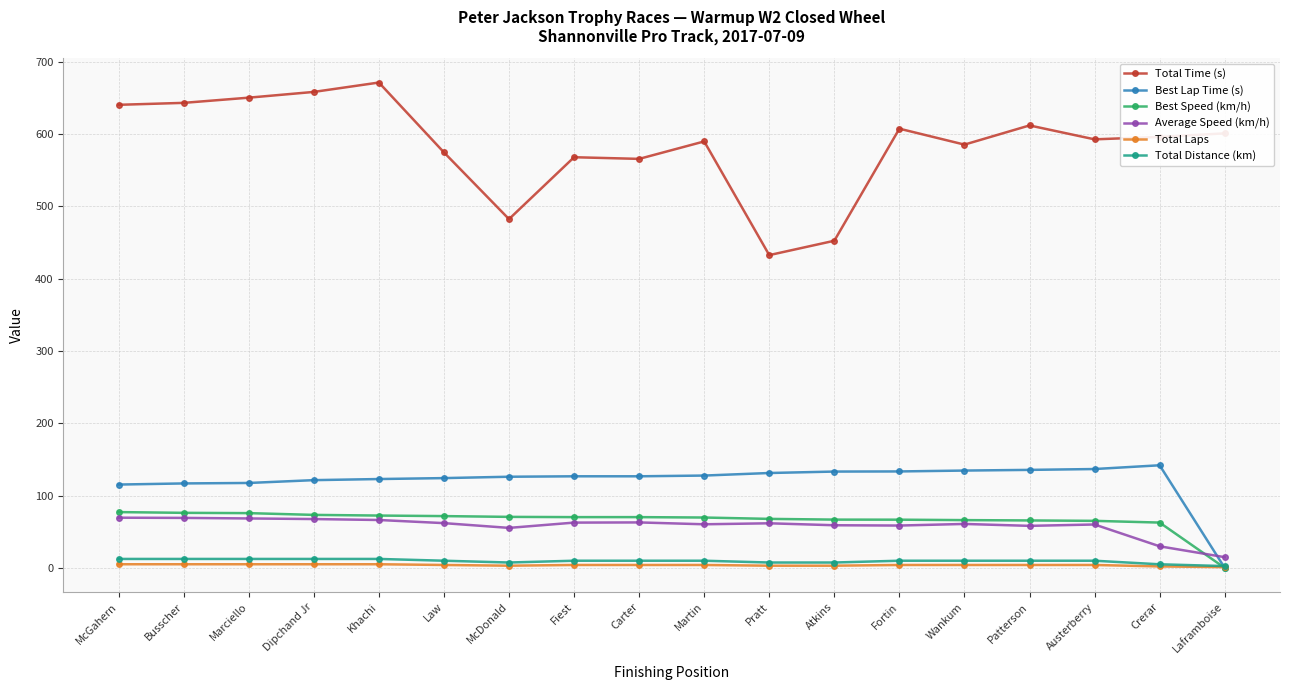

What is the difference between the Total Distance (km) values at Patterson and Dipchand Jr?

2.5